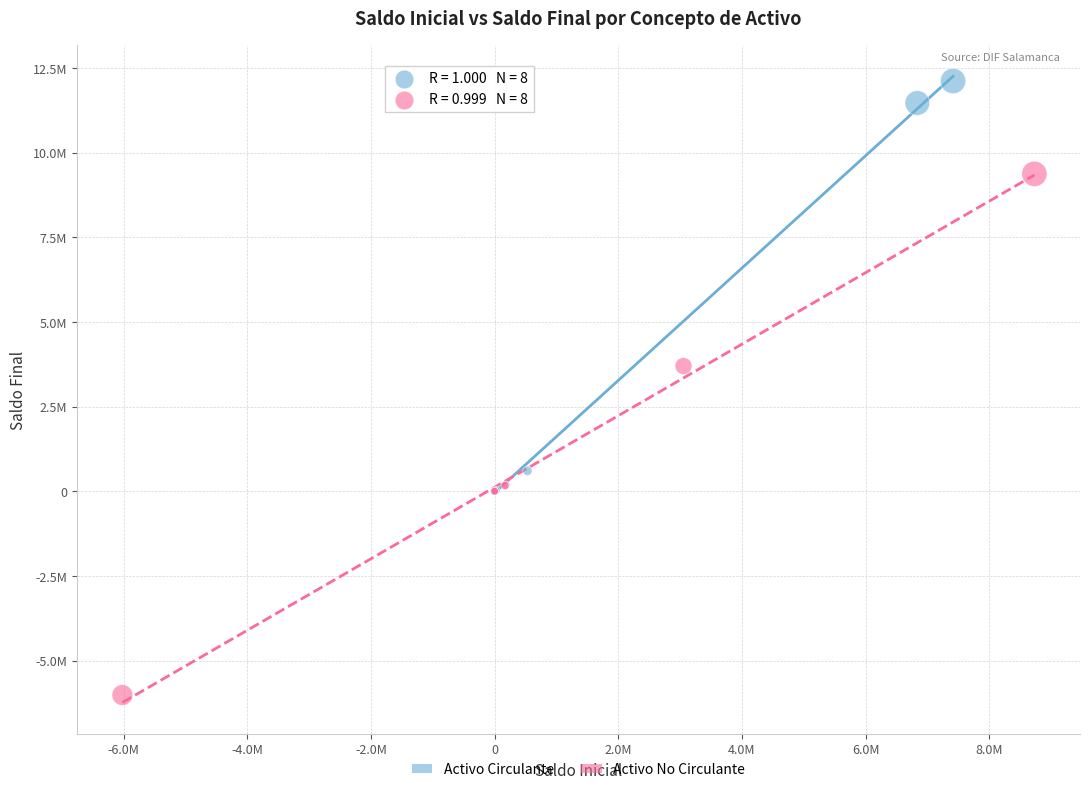

What are all the series names shown in the legend?

Activo Circulante, Activo No Circulante